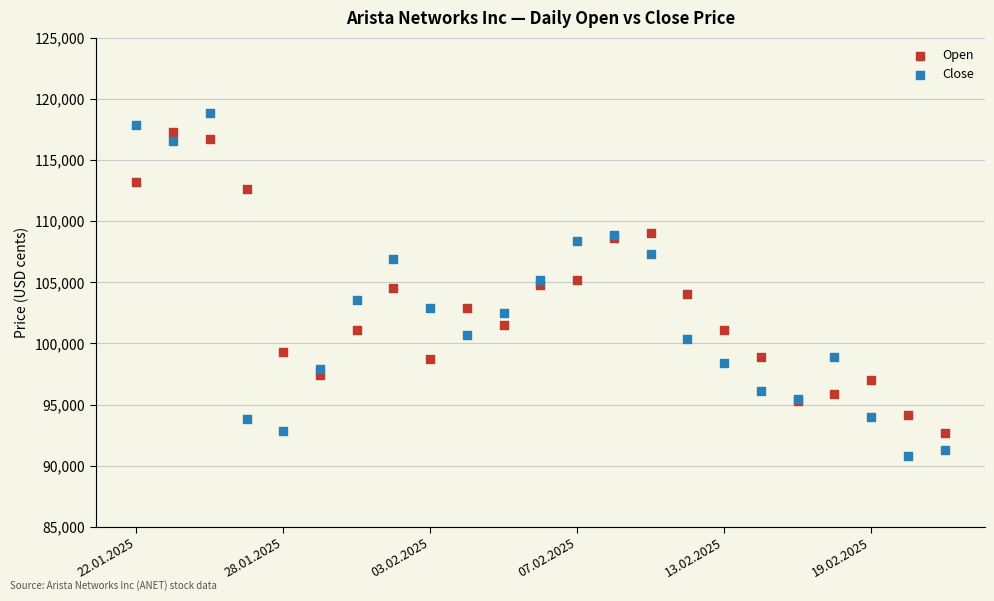

Which series reaches the maximum Y coordinate?

Close